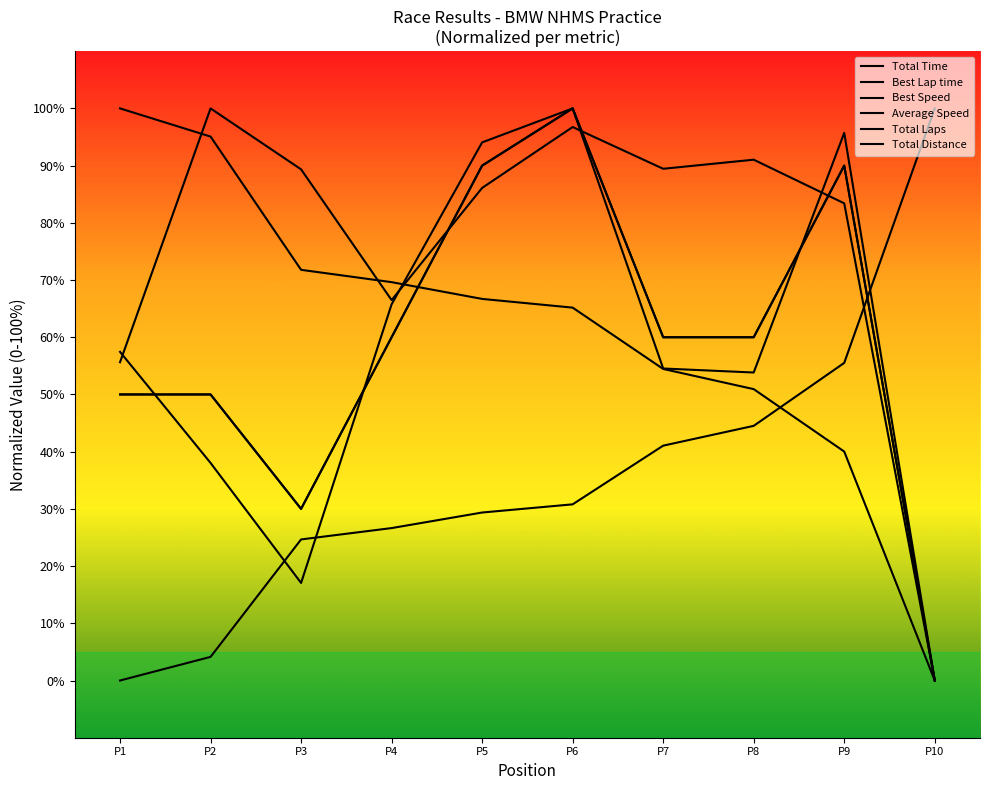

At which label does Average Speed first exceed 89?

P2